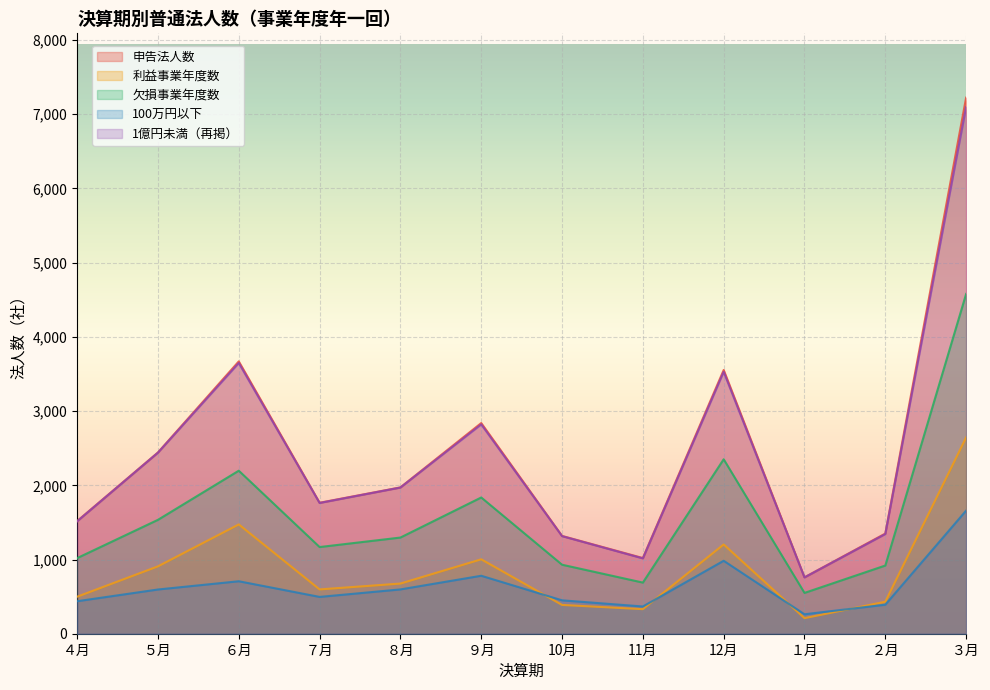

Rank the series by their maximum value, from lowest to highest.

100万円以下, 利益事業年度数, 欠損事業年度数, 1億円未満（再掲）, 申告法人数